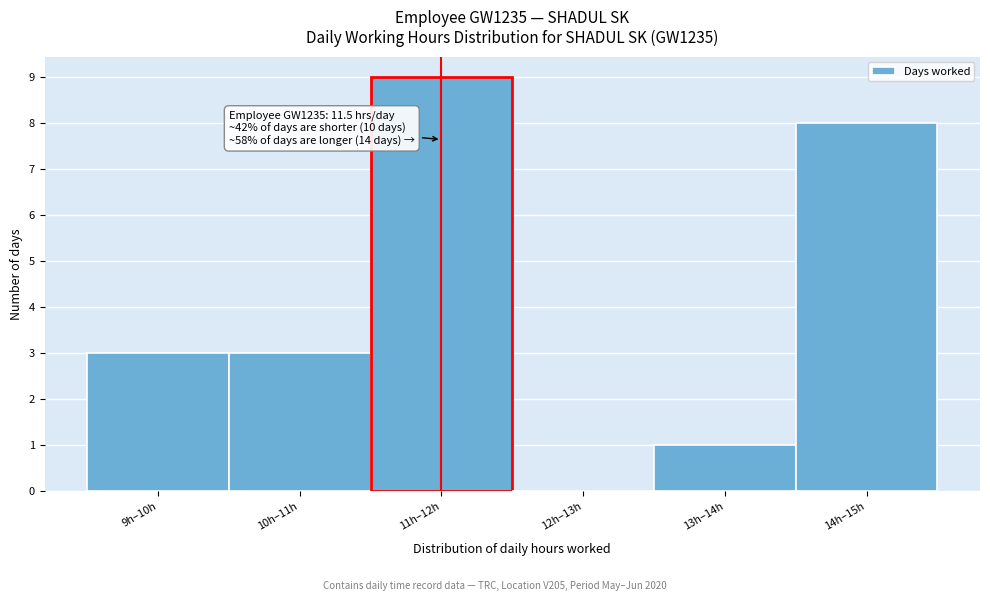

Reading right to left, what are all the values shown in this chart?

14h–15h=8	13h–14h=1	12h–13h=0	11h–12h=9	10h–11h=3	9h–10h=3